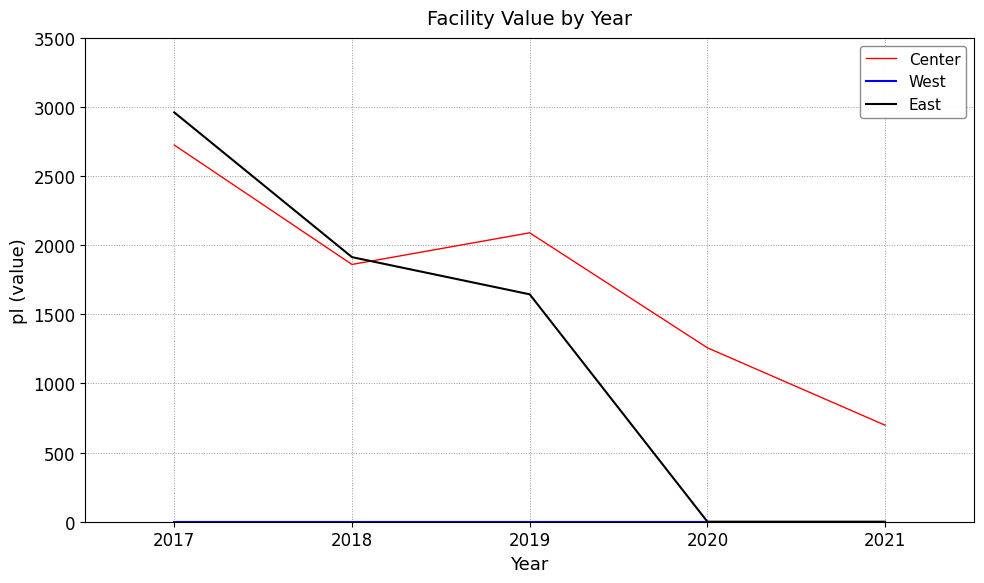

What is the spread (max minus min) of values at 2017?

2961